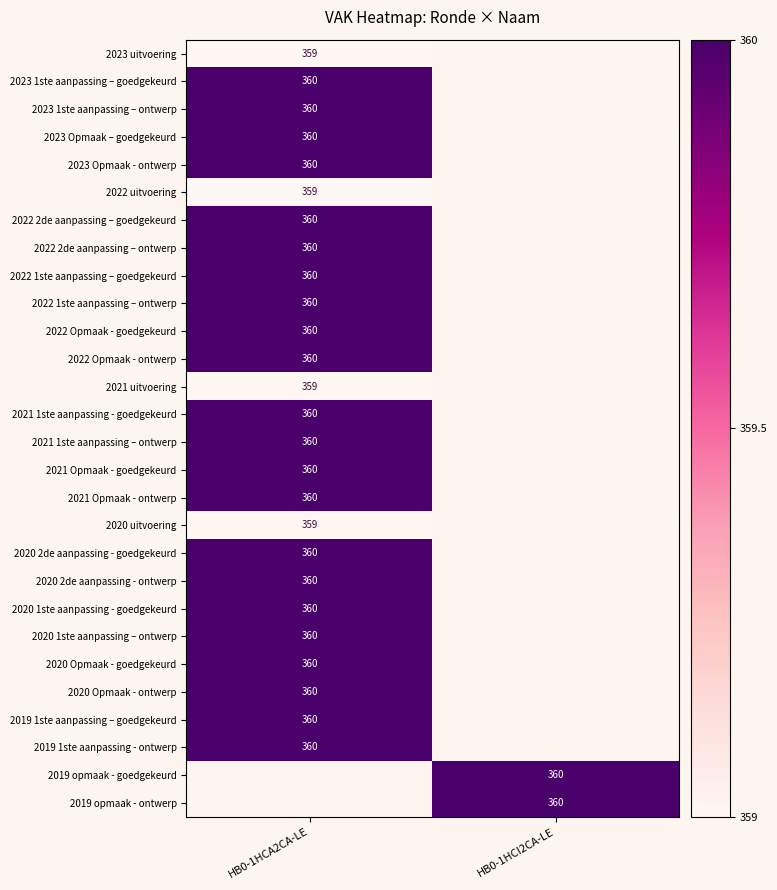

The value of 2022 Opmaak - goedgekeurd at HB0-1HCA2CA-LE is 360. True or false?

True